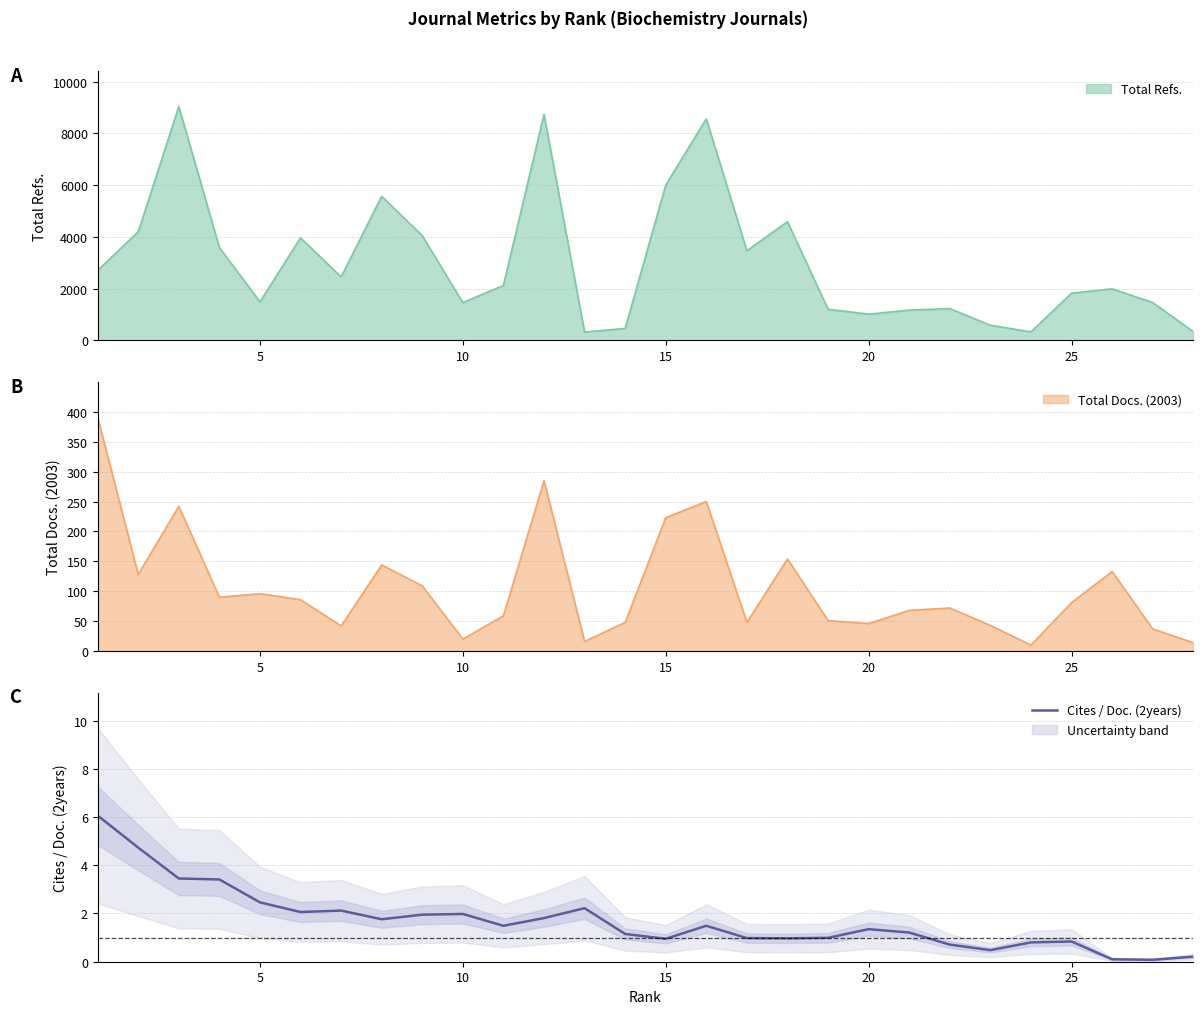

Reading right to left, what are all the values shown in this chart?

0.2	0.1	0.1	0.8	0.8	0.5	0.7	1.2	1.4	1.0	1.0	1.0	1.5	0.9	1.1	2.2	1.8	1.5	2.0	1.9	1.8	2.1	2.1	2.5	3.4	3.5	4.7	6.1